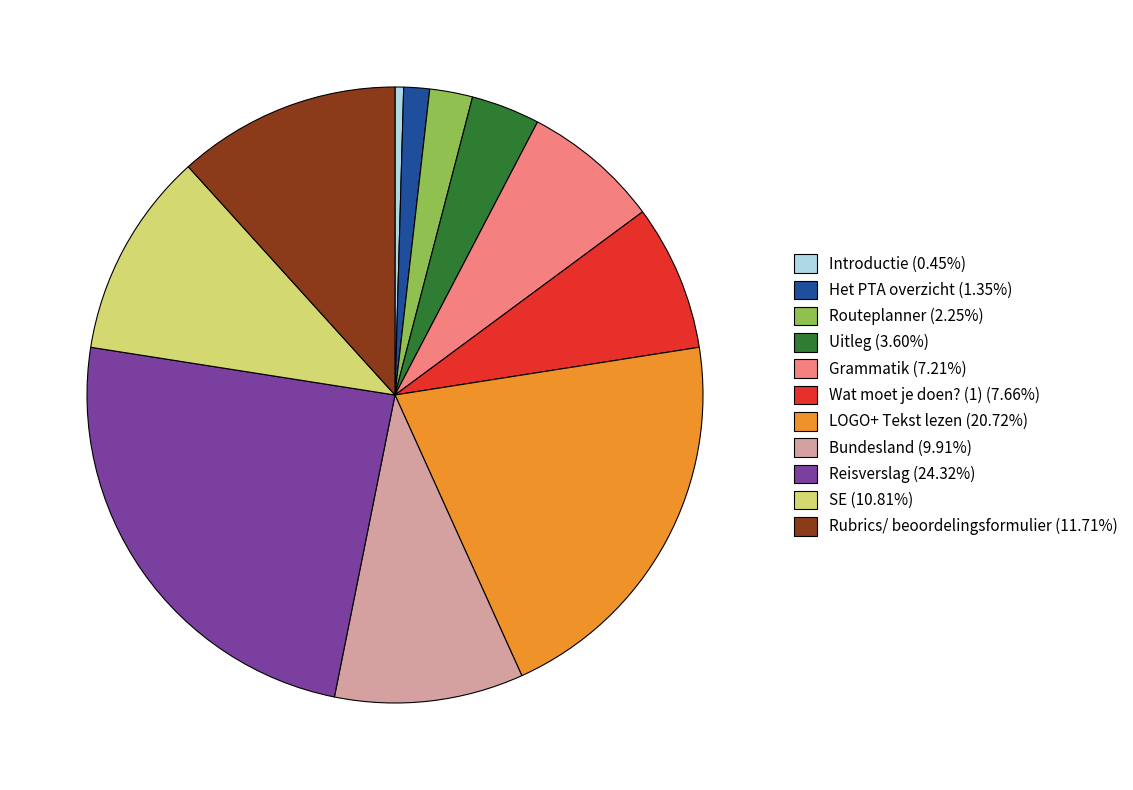

Does Wat moet je doen? (1) (7.66%) account for over 50% of the chart?

No